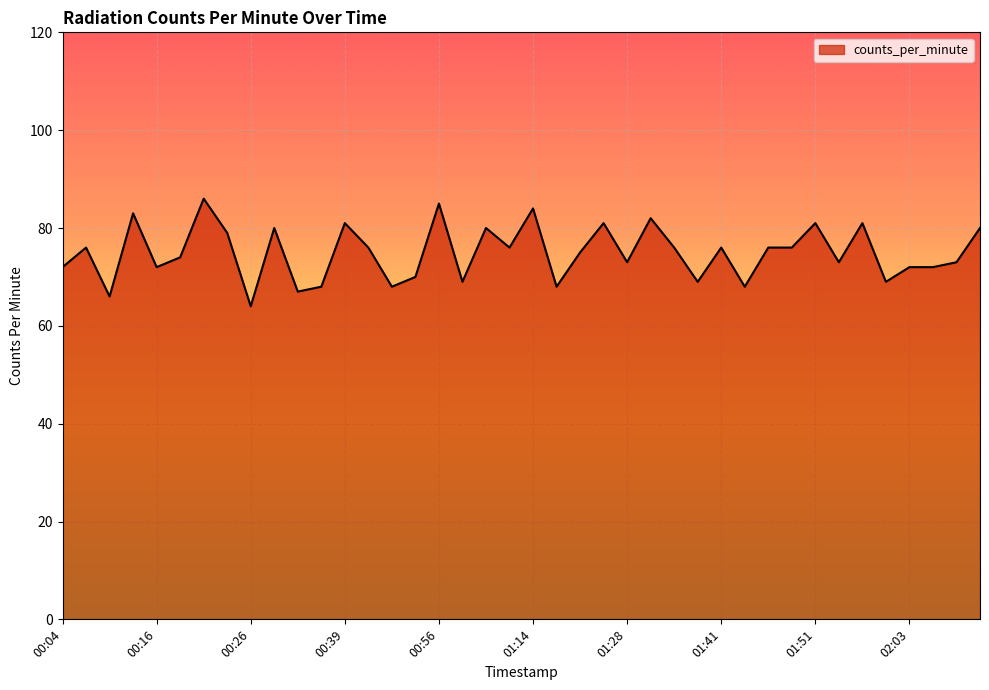

What is the difference between the maximum and minimum values?

22